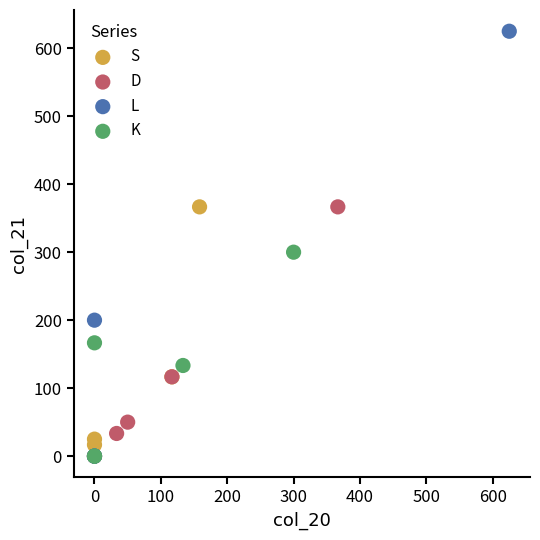

Which series reaches the maximum Y coordinate?

L